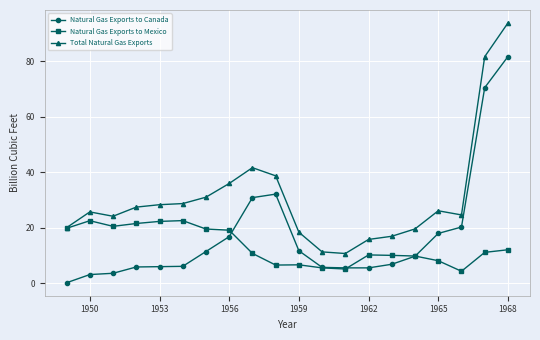

What is the value of the Total Natural Gas Exports point at the 13th from the left?

10.7